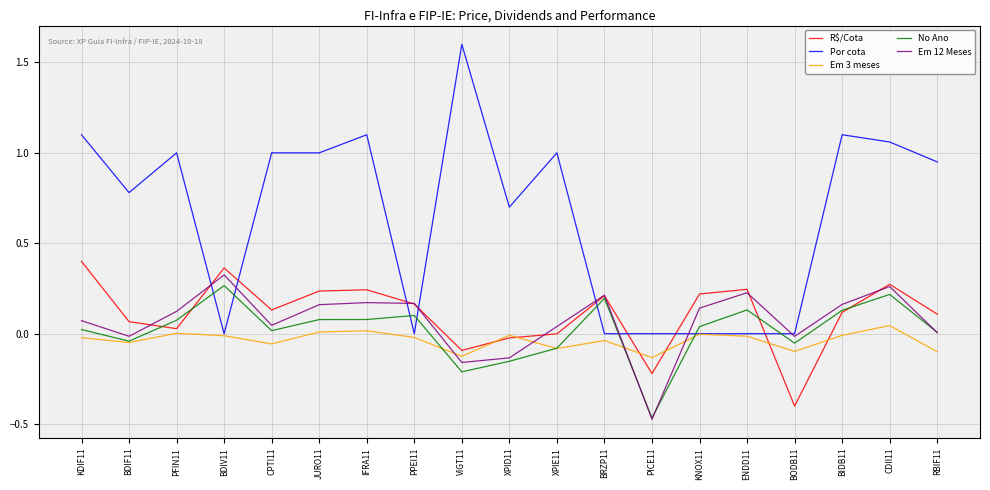

Which category has the lowest value across all series?

PICE11